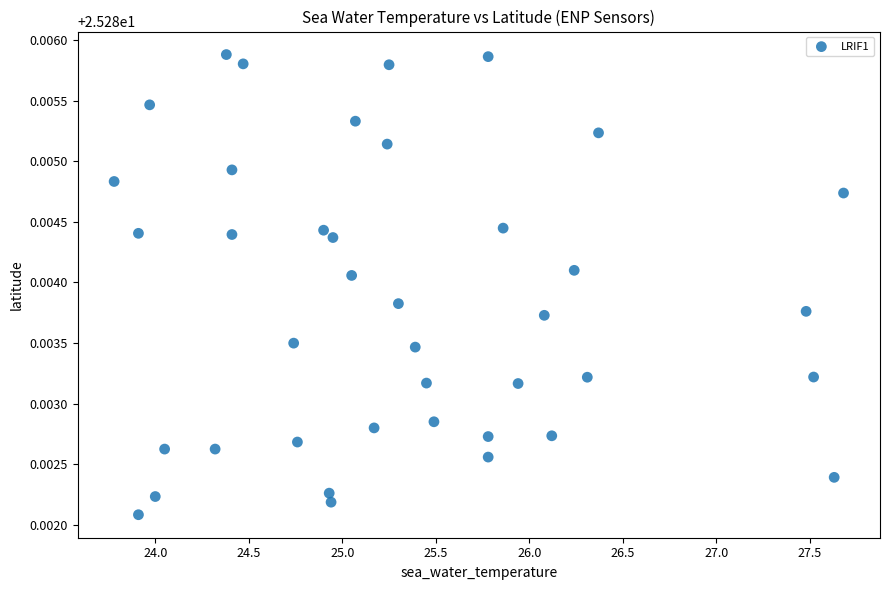

What is the range of X values (max minus min)?

3.9